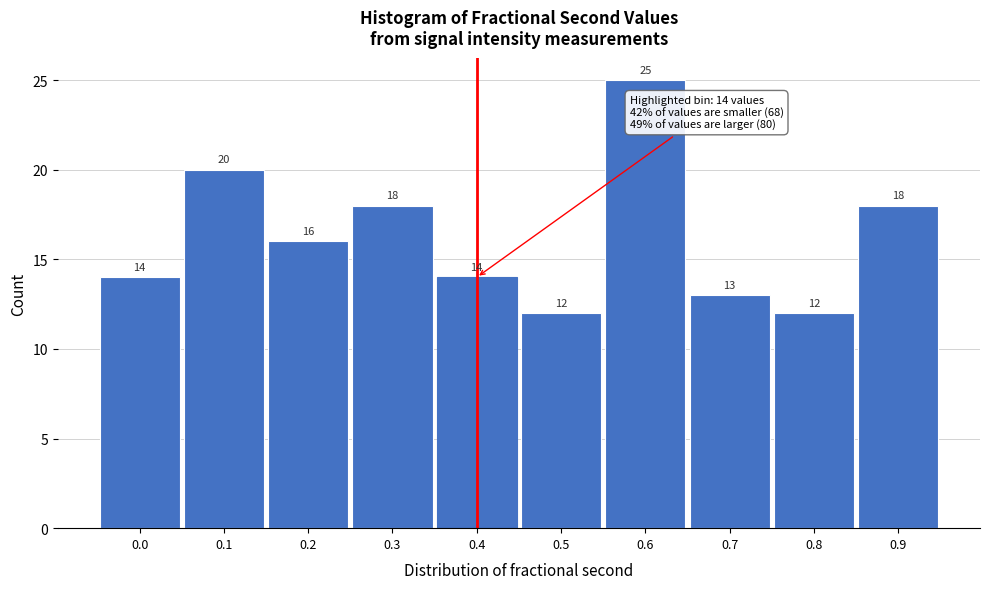

Reading left to right, transcribe all the data shown in this chart.

14	20	16	18	14	12	25	13	12	18